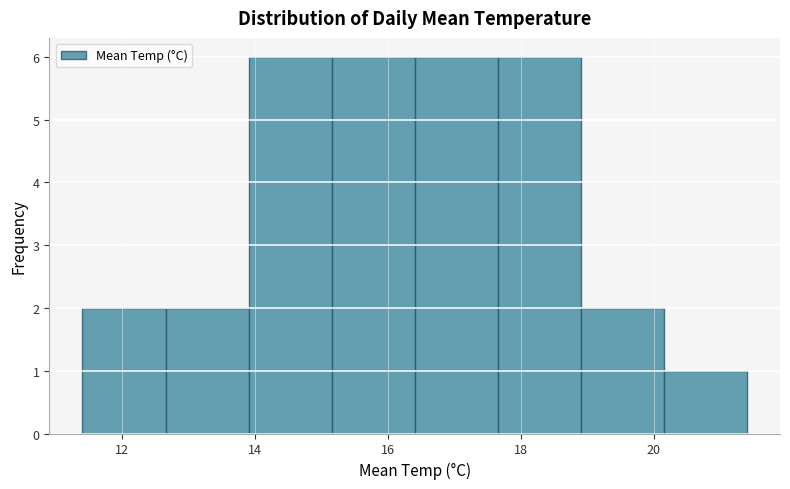

Reading left to right, transcribe this chart: for each bar, give the range it covers on the x-axis and its height. Neither the bar edges nor the heights are printed on the chart, so give them approximately, as read against the axes.

11.40 to 12.65: 2
12.65 to 13.90: 2
13.90 to 15.15: 6
15.15 to 16.40: 6
16.40 to 17.65: 6
17.65 to 18.90: 6
18.90 to 20.15: 2
20.15 to 21.40: 1